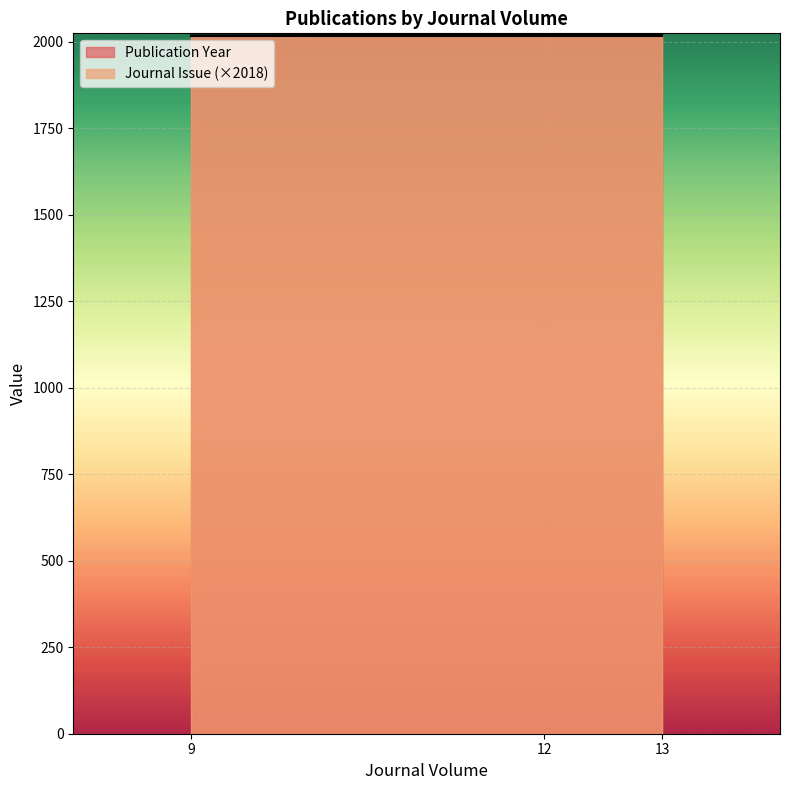

List the labels in order of value, largest first.

13, 12, 9